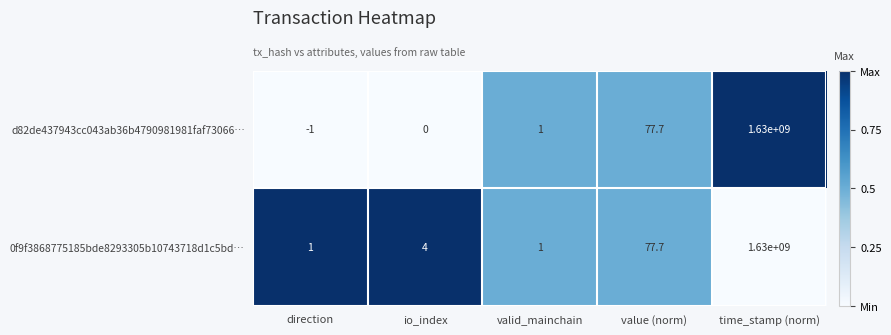

At which category is the sum across all series the highest?

time_stamp (norm)